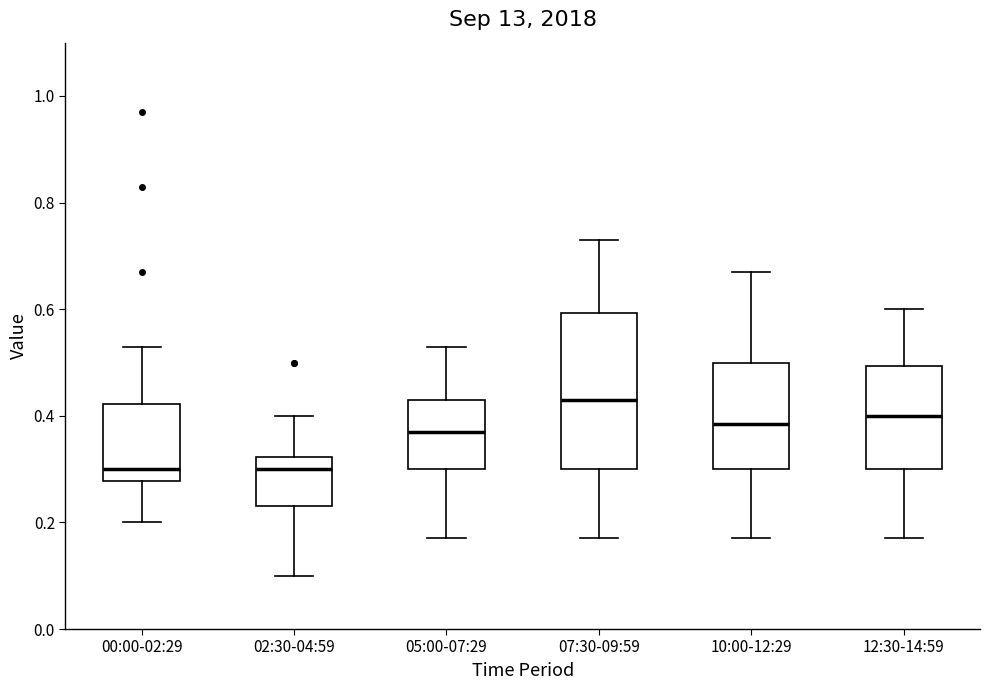

Comparing the boxes themselves (not the whiskers), which one is the tallest?

07:30-09:59